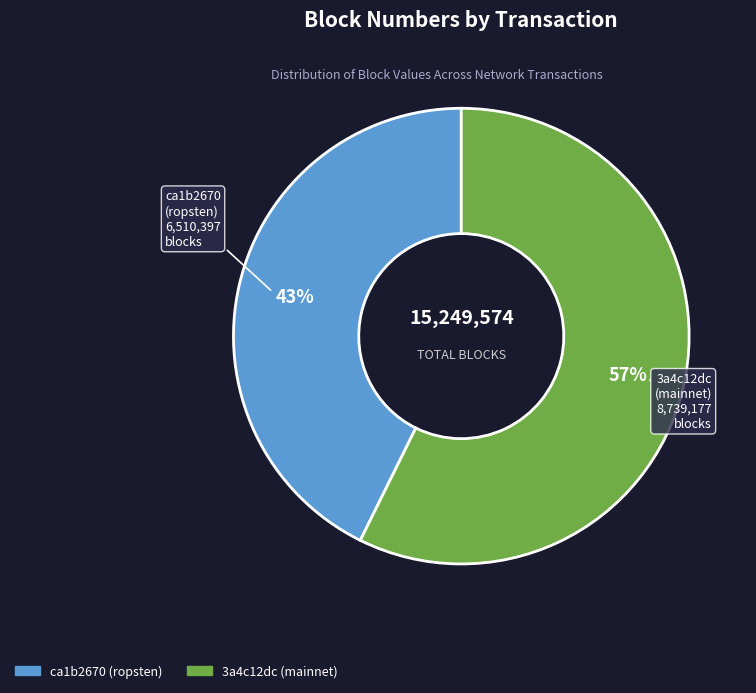

Which category has the biggest portion of the pie?

3a4c12dc (mainnet)